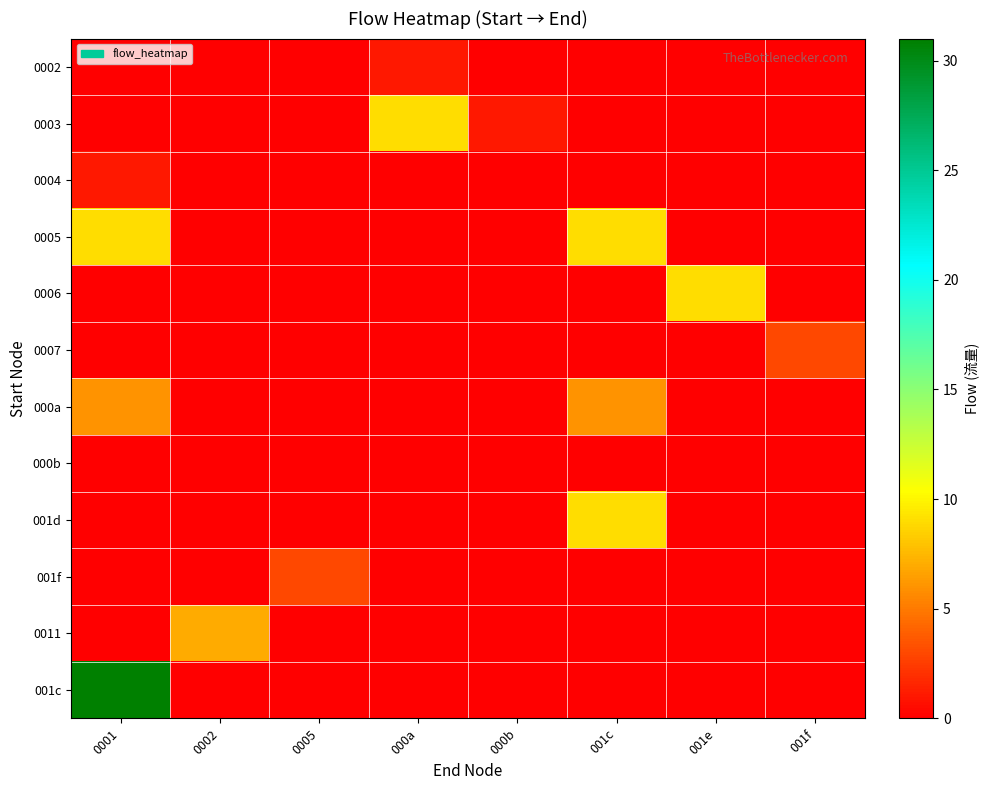

At which category is the sum across all series the highest?

0001